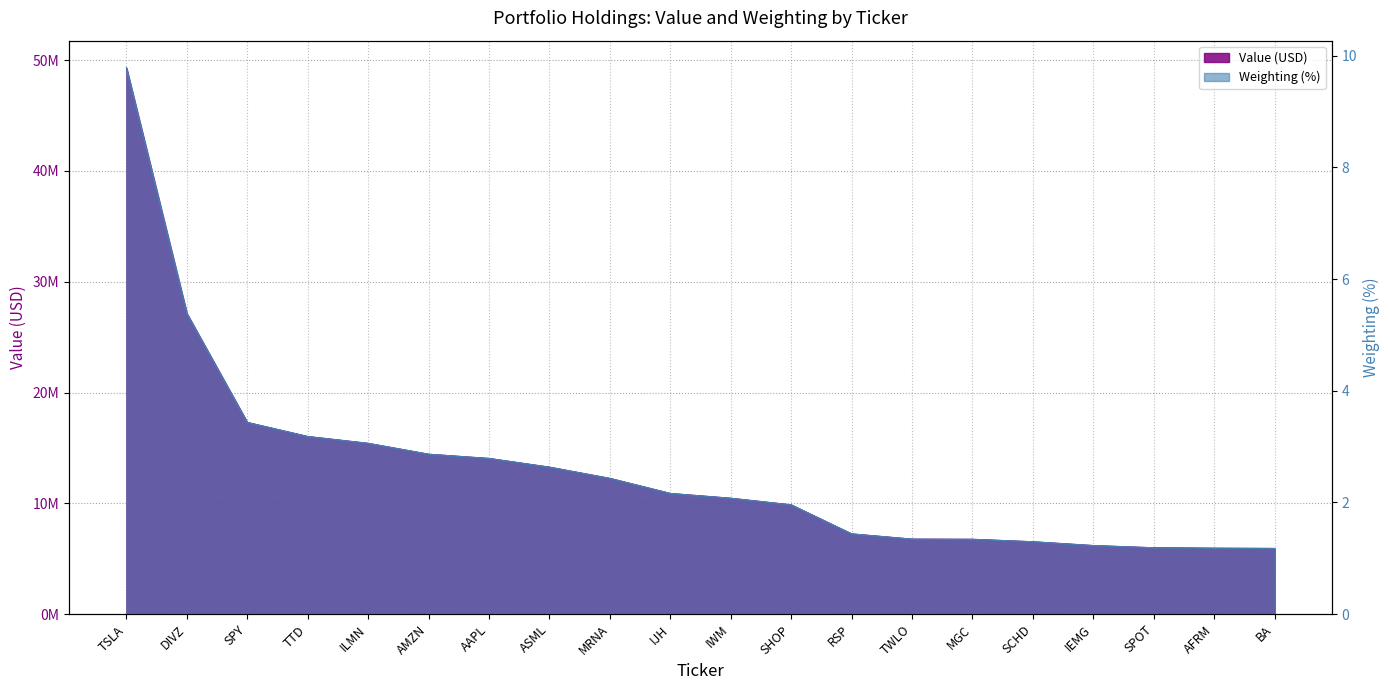

What are all the series names shown in the legend?

Value, Weighting